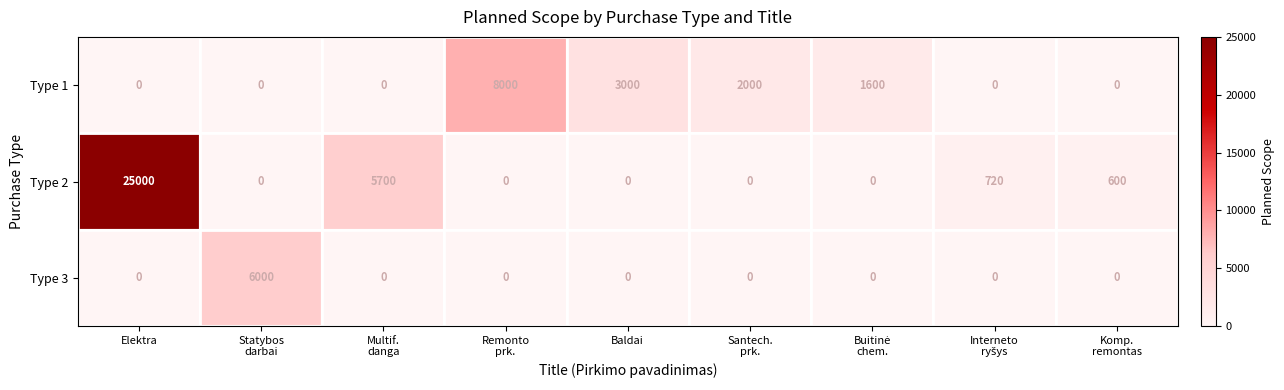

Is it true that Type 3 equals -3384 at Baldai?

False